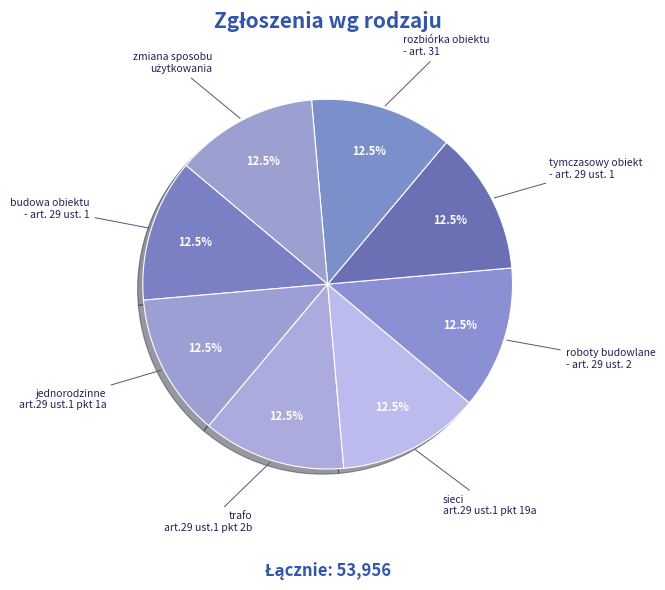

Combined, what portion of the pie is sieci art.29 ust.1 pkt 19a and trafo art.29 ust.1 pkt 2b?

25.0%